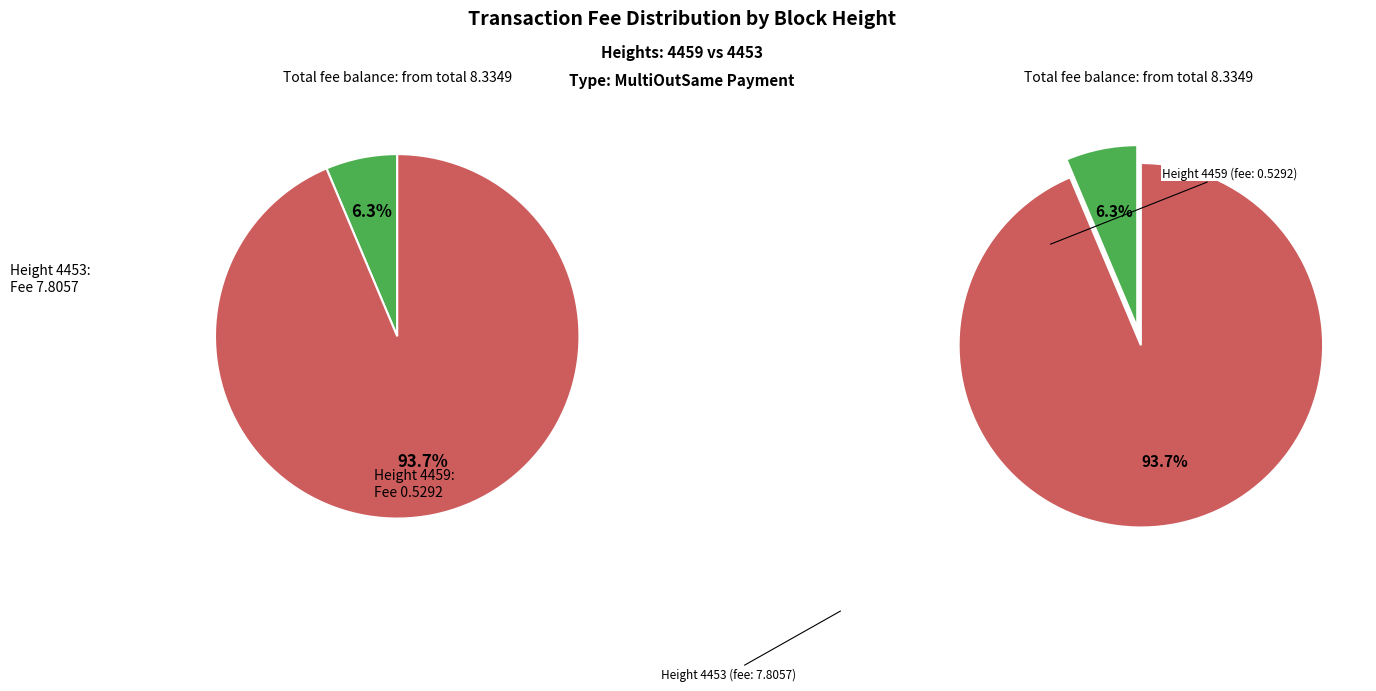

How many segments does this pie chart have?

2